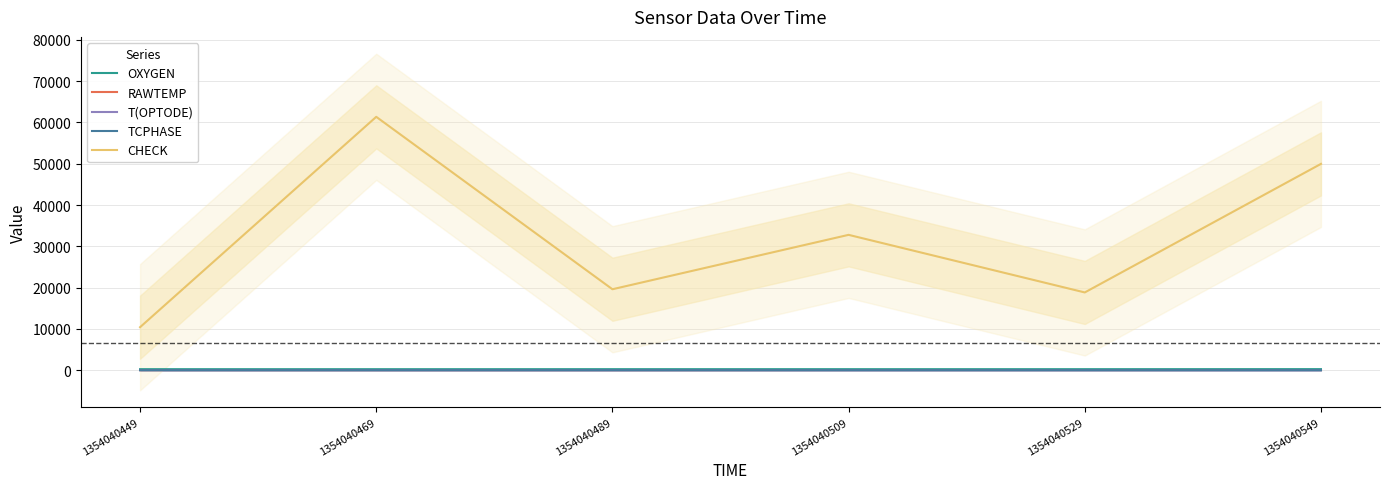

True or false: CHECK and OXYGEN intersect in this chart.

False